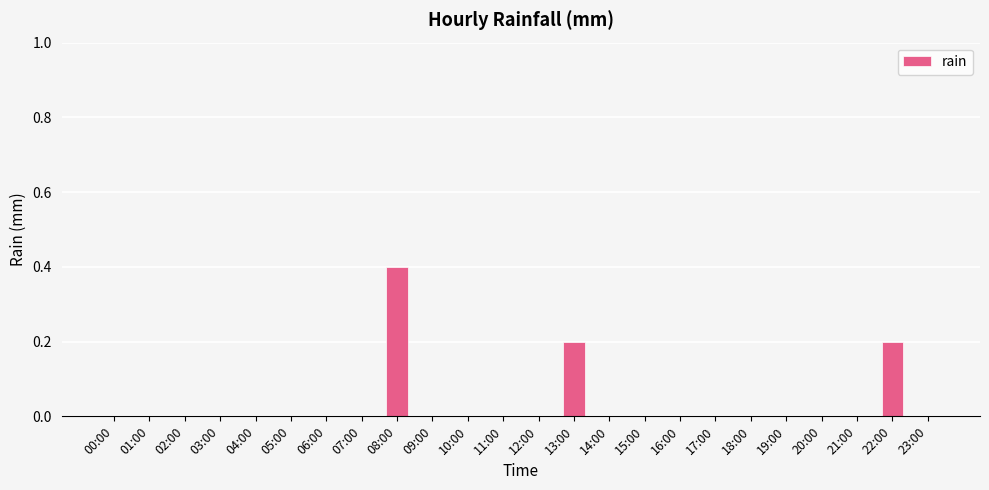

True or false: the data shows 0.2 at 20:00.

False